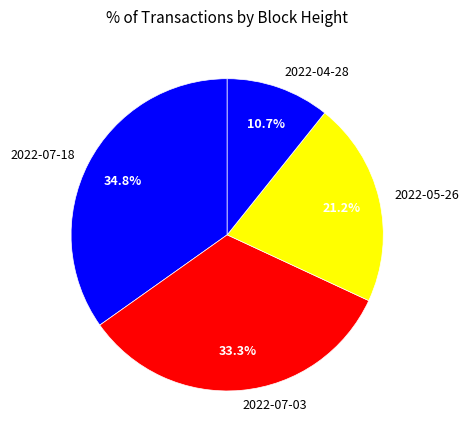

Between 2022-04-28 and 2022-07-03, which is larger?

2022-07-03